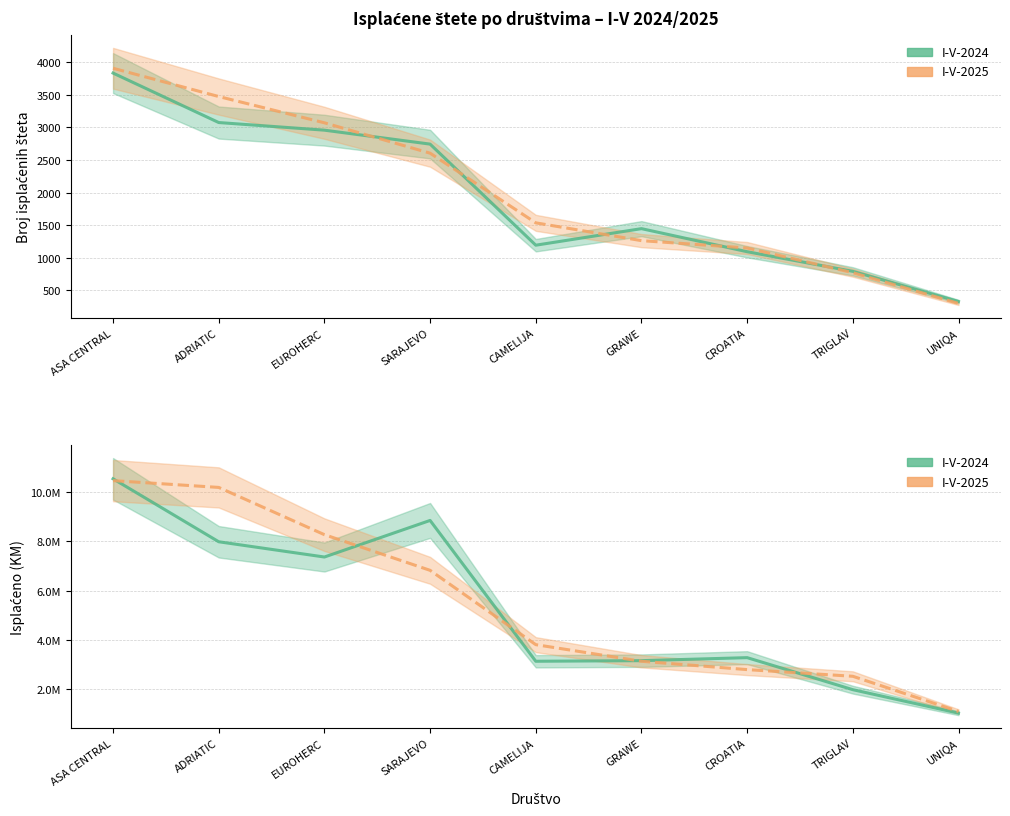

Reading left to right, transcribe all the data shown in this chart.

I-V-2024 (broj): 3834	3075	2958	2744	1193	1447	1093	792	329
I-V-2025 (broj): 3908	3474	3071	2605	1536	1263	1150	771	299
I-V-2024 (KM): 10539583	7983771	7364452	8849237	3133284	3157510	3279925	1979669	1027339
I-V-2025 (KM): 10465340	10189486	8271487	6823953	3806912	3133222	2794452	2523355	1095869